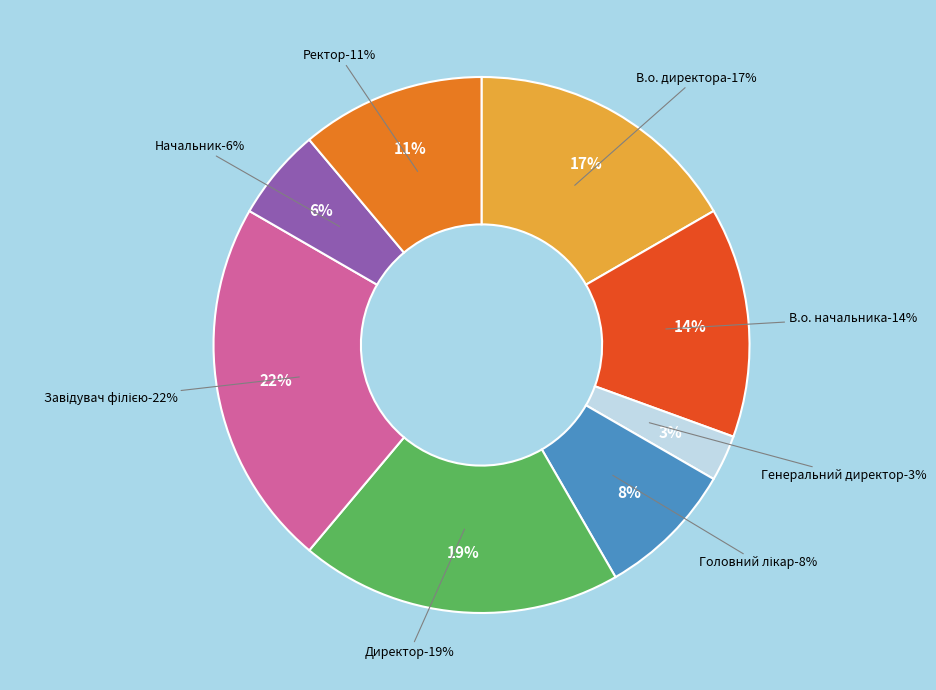

Which slice is the largest?

Завідувач філією